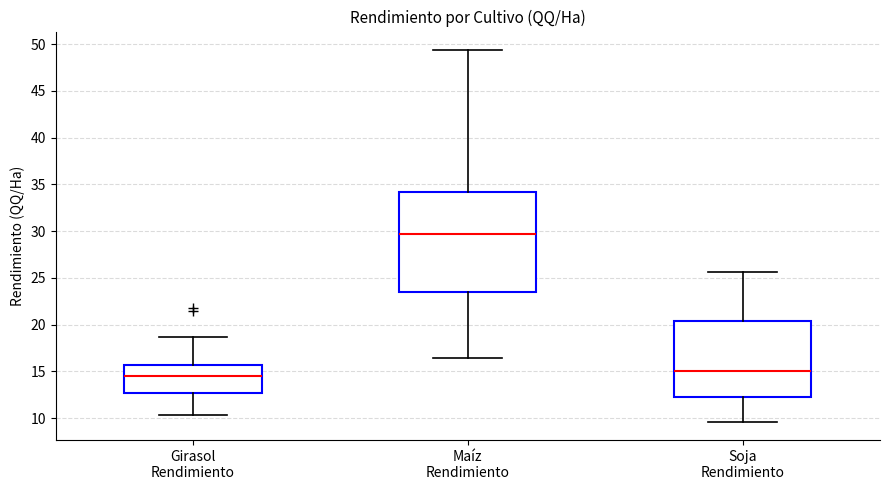

Which box is the tallest, from its lower edge to its upper edge?

Maíz Rendimiento